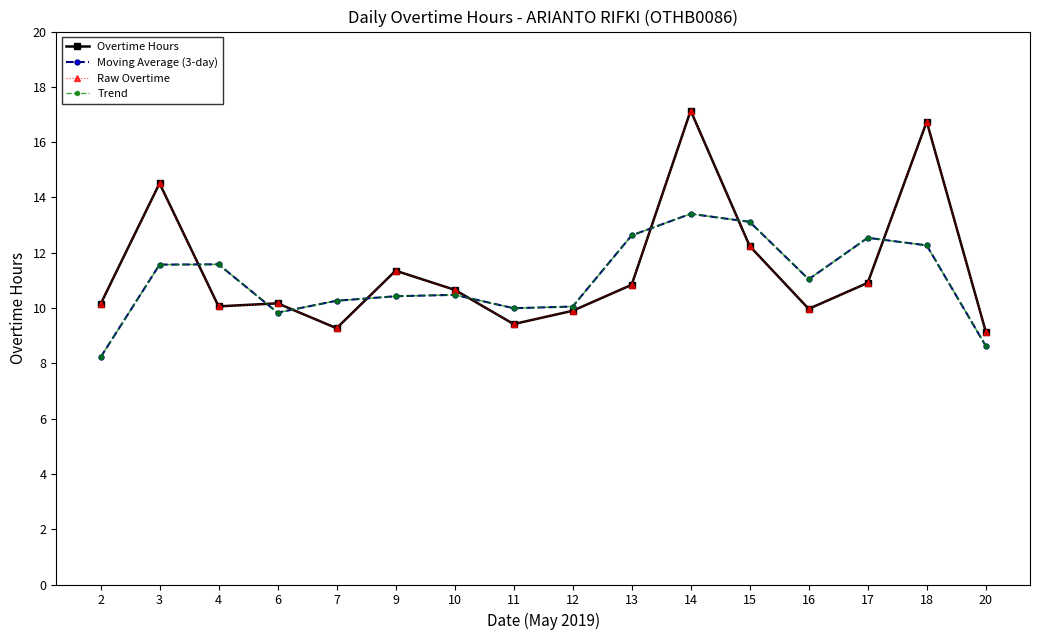

The Trend series shows 5.5 at 13. True or false?

False